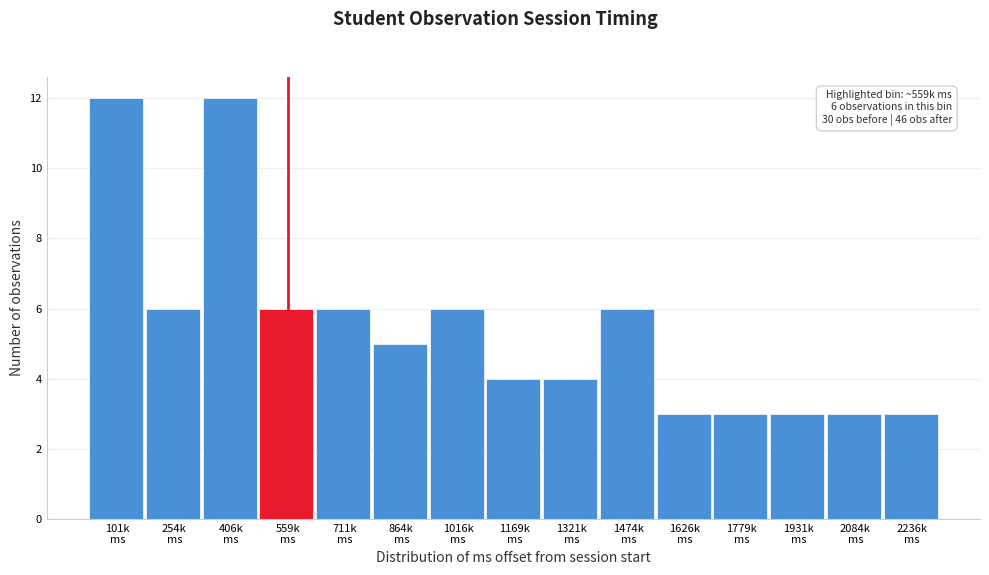

Reading left to right, what are all the values shown in this chart?

12	6	12	6	6	5	6	4	4	6	3	3	3	3	3